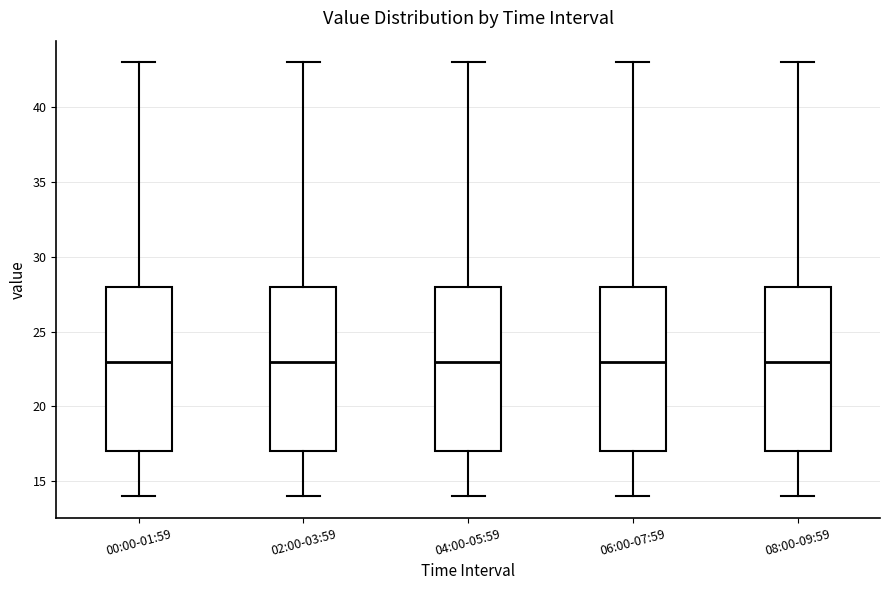

Where is the upper edge of the box for 00:00-01:59 on the y-axis? The values are not printed on the chart, so give them approximately, as read against the axis.

28